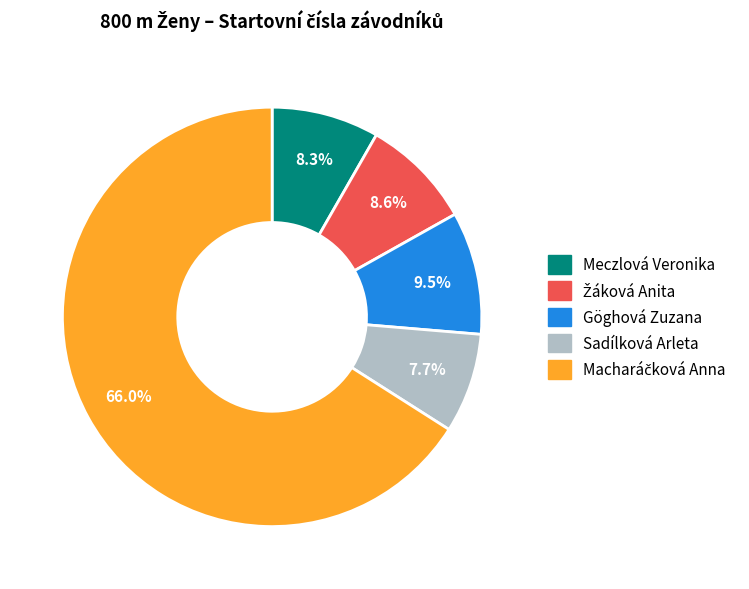

Combined, what portion of the pie is Göghová Zuzana and Sadílková Arleta?

17.2%